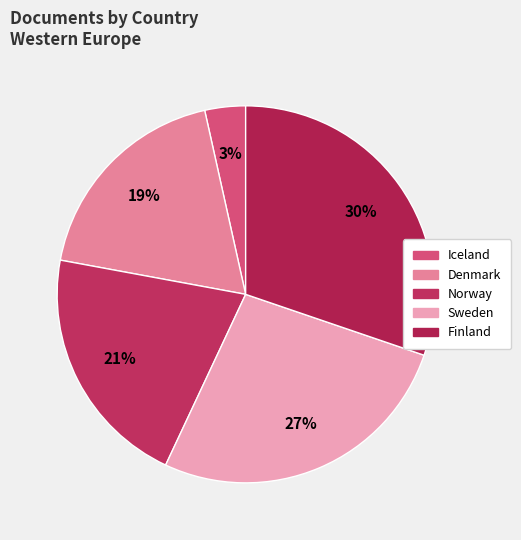

Which category has the smallest portion of the pie?

Iceland